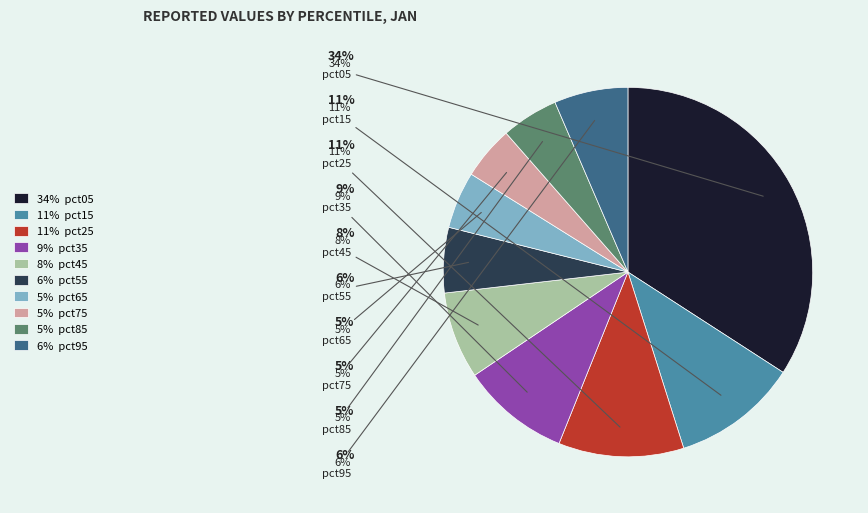

What is the largest slice in the pie chart?

34% pct05